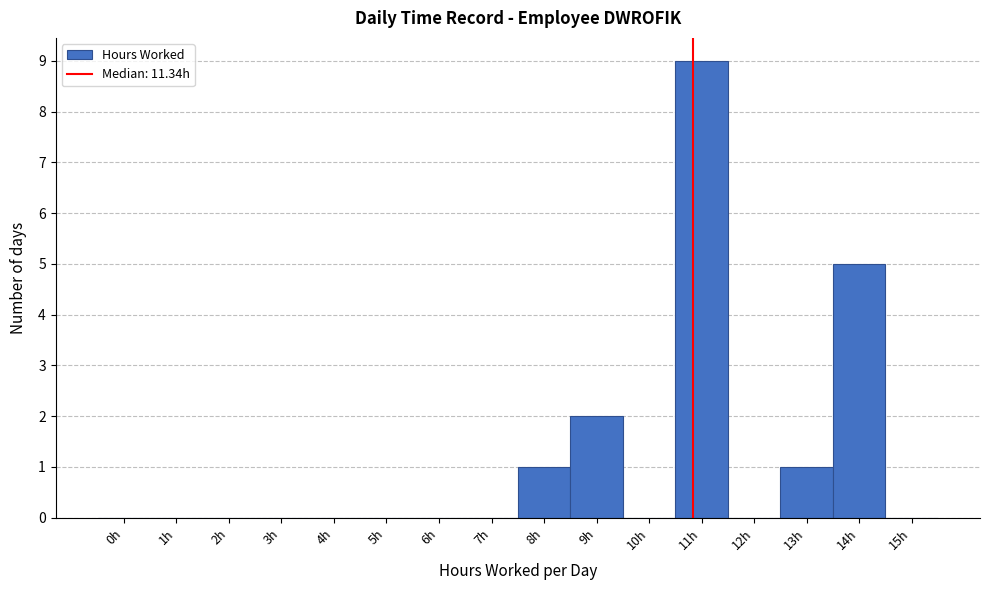

Reading left to right, what are all the values shown in this chart?

0h=0	1h=0	2h=0	3h=0	4h=0	5h=0	6h=0	7h=0	8h=1	9h=2	10h=0	11h=9	12h=0	13h=1	14h=5	15h=0